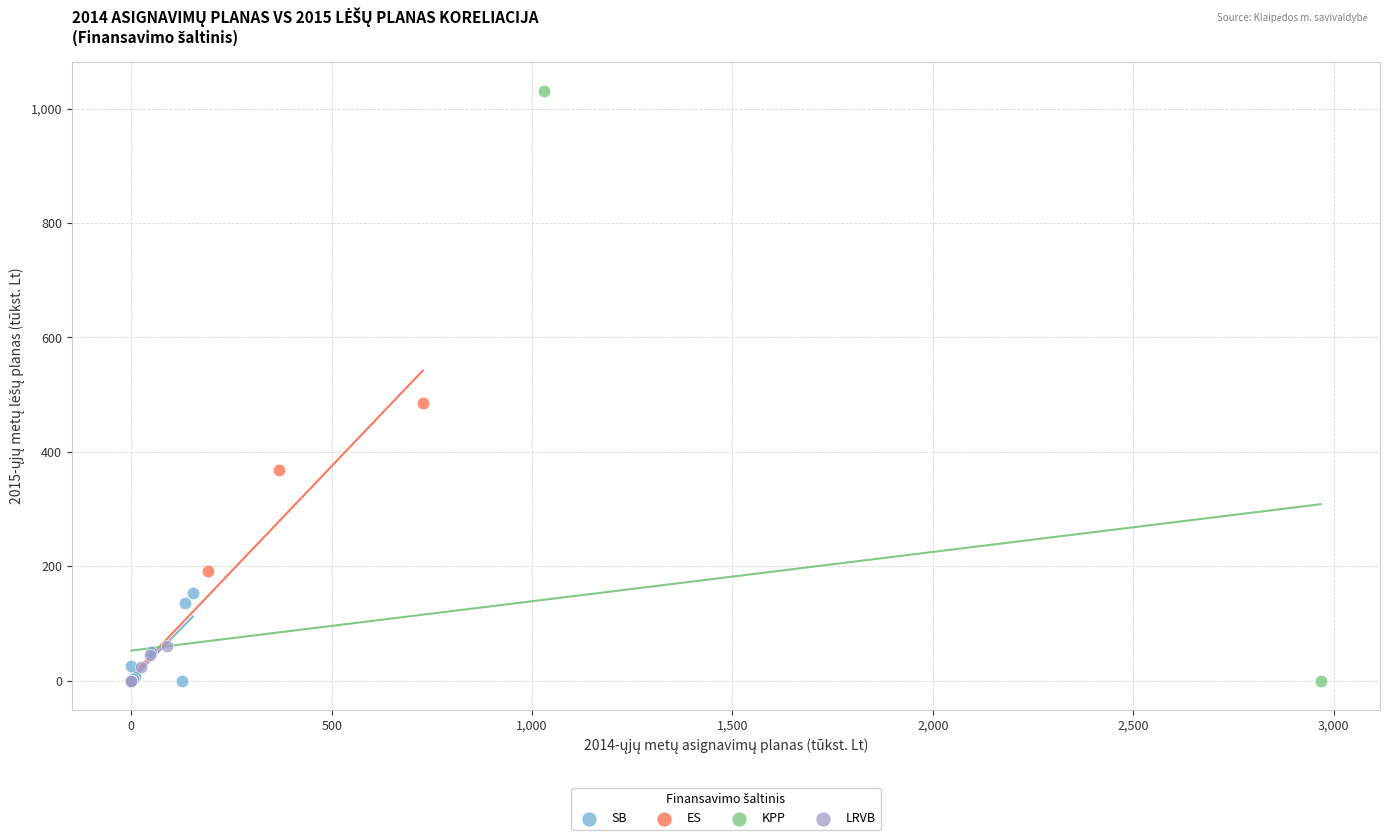

Which series has the largest Y range (max minus min)?

KPP